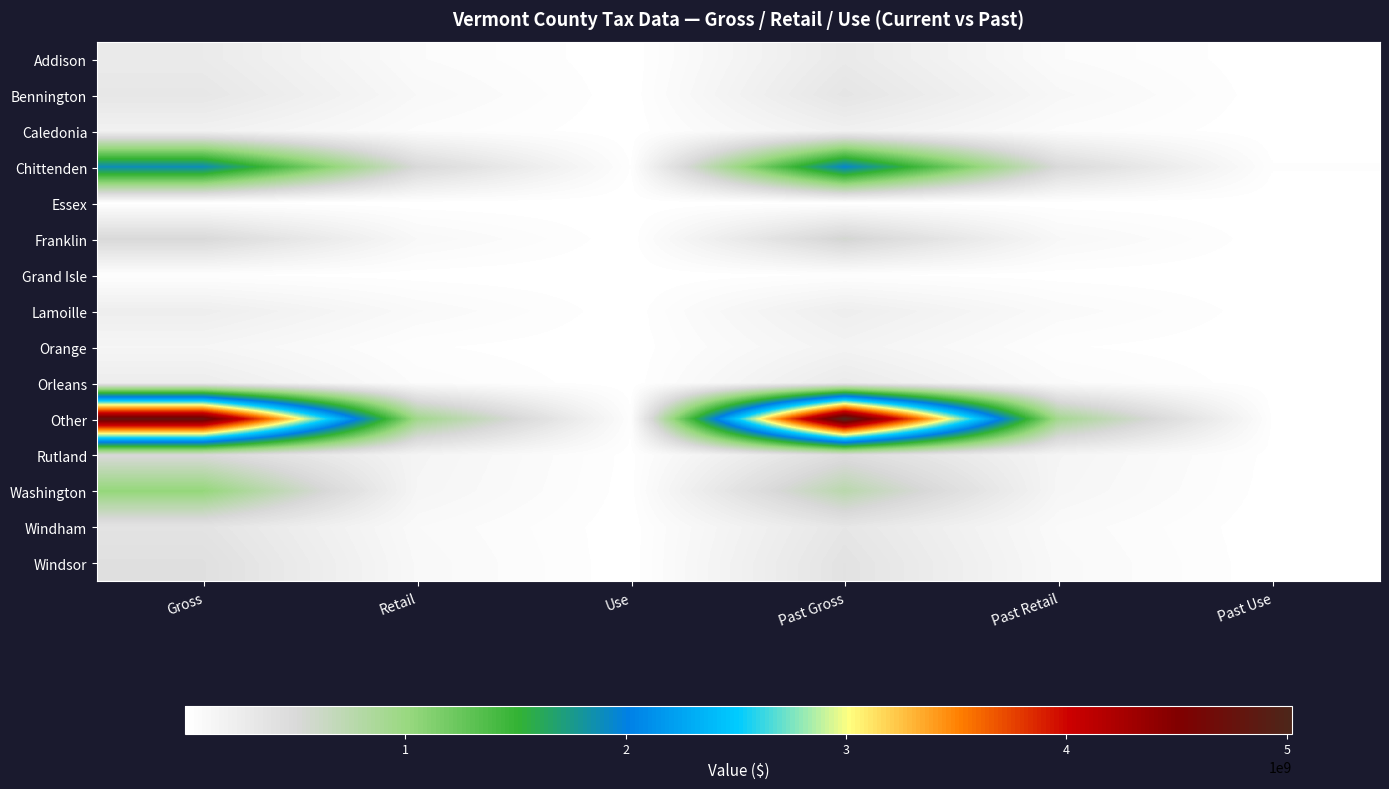

Which series has the widest spread of values?

Other